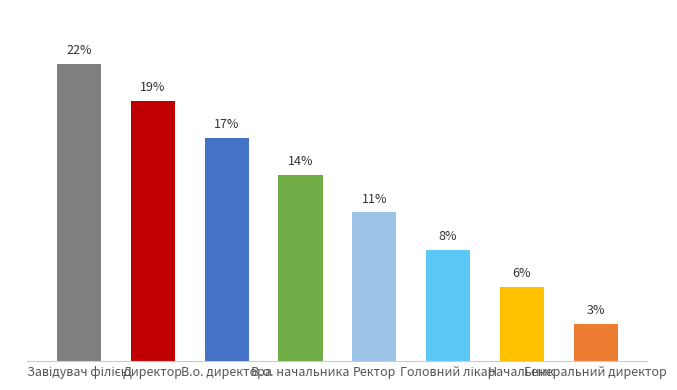

At which category does the chart reach its minimum across all series?

Генеральний директор